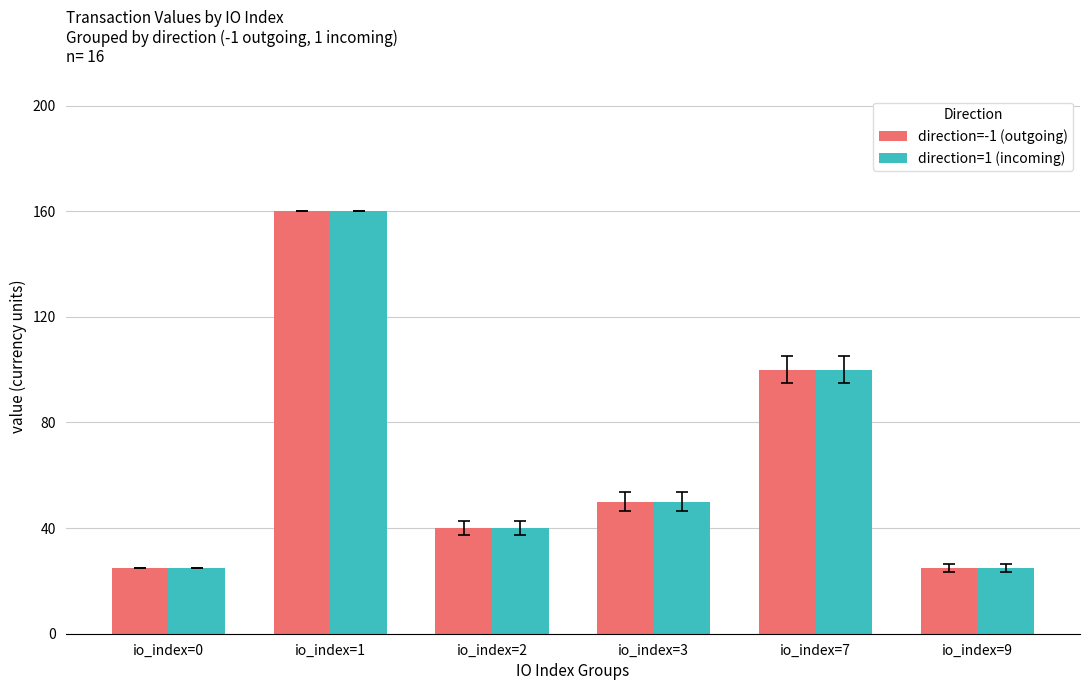

How many direction=-1 (outgoing) values are between 25 and 100?

5